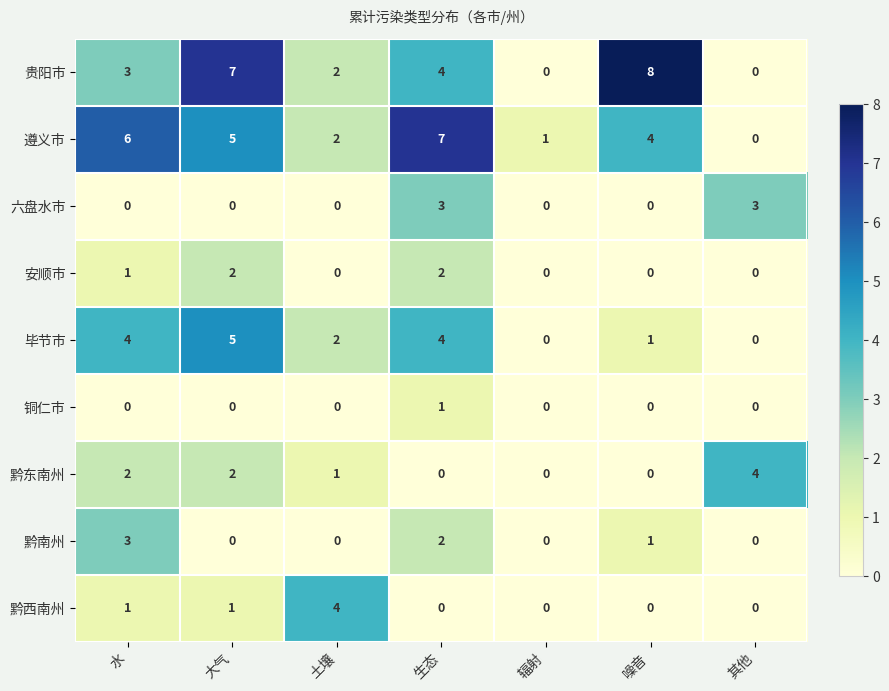

What is the greatest value displayed?

8